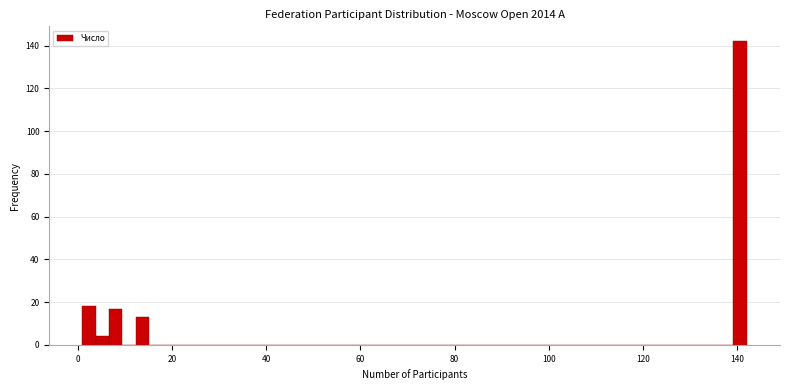

Read against the x-axis, roughly where is the centre of the tallest bar?

140